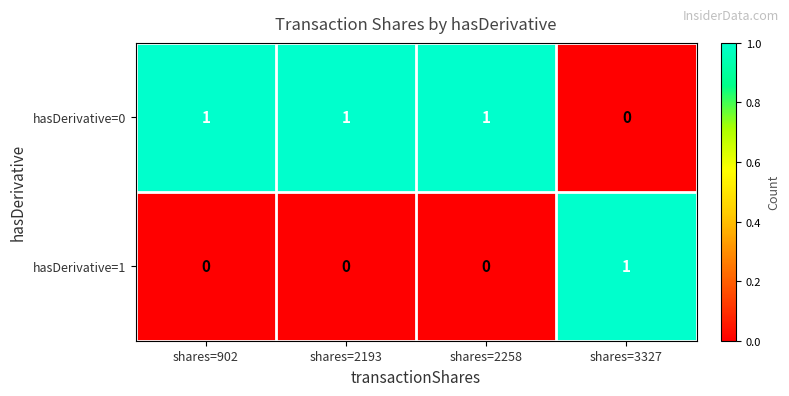

True or false: hasDerivative=0 has a value of 1 at shares=902.

True